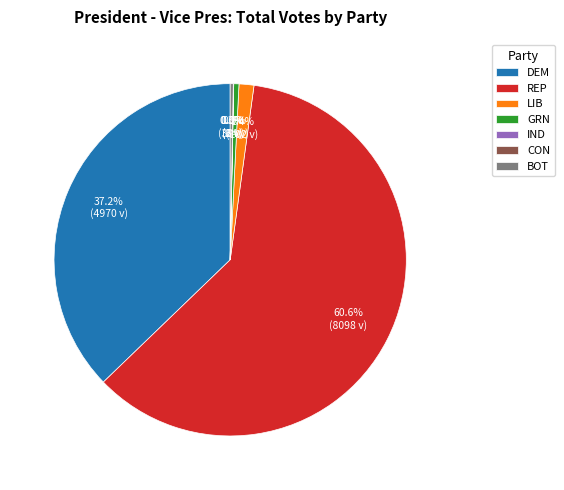

Which slice is the largest?

REP